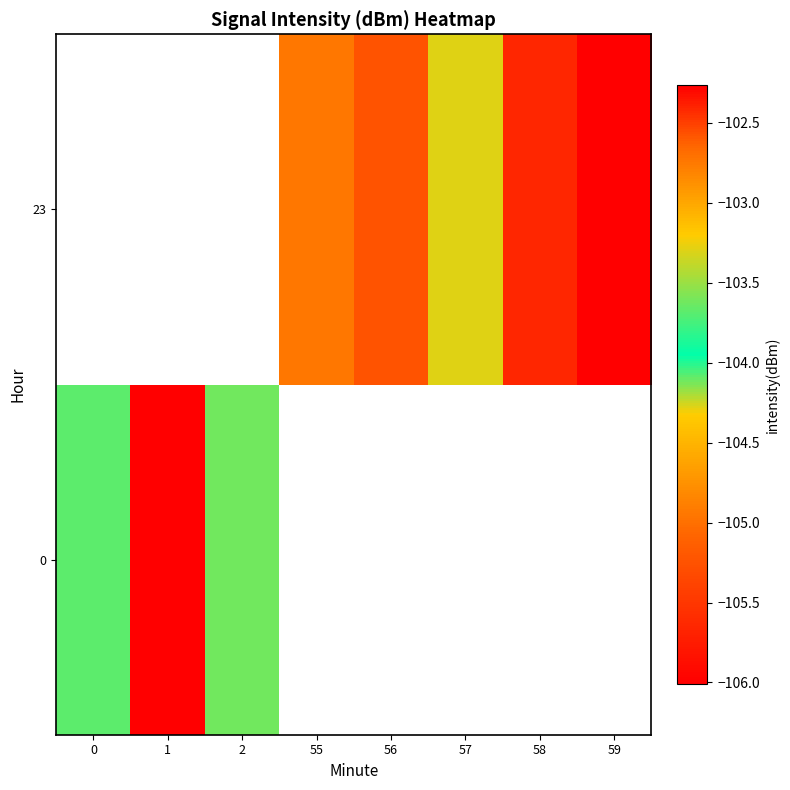

How many series are shown in this chart?

2